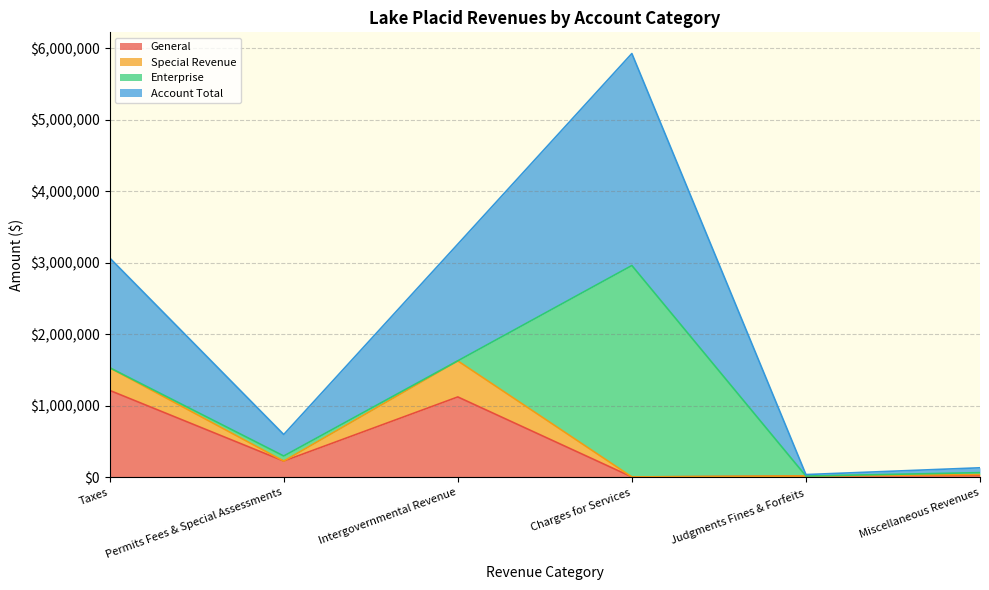

True or false: General and Account Total intersect in this chart.

False